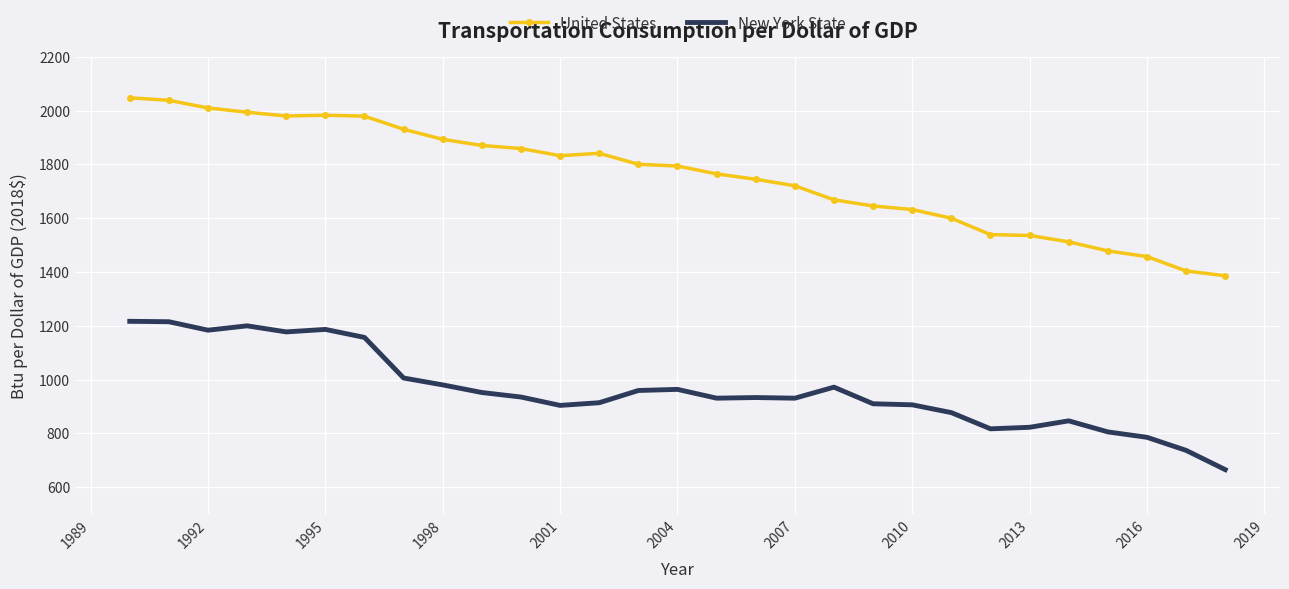

Which series has the largest range (max minus min)?

United States